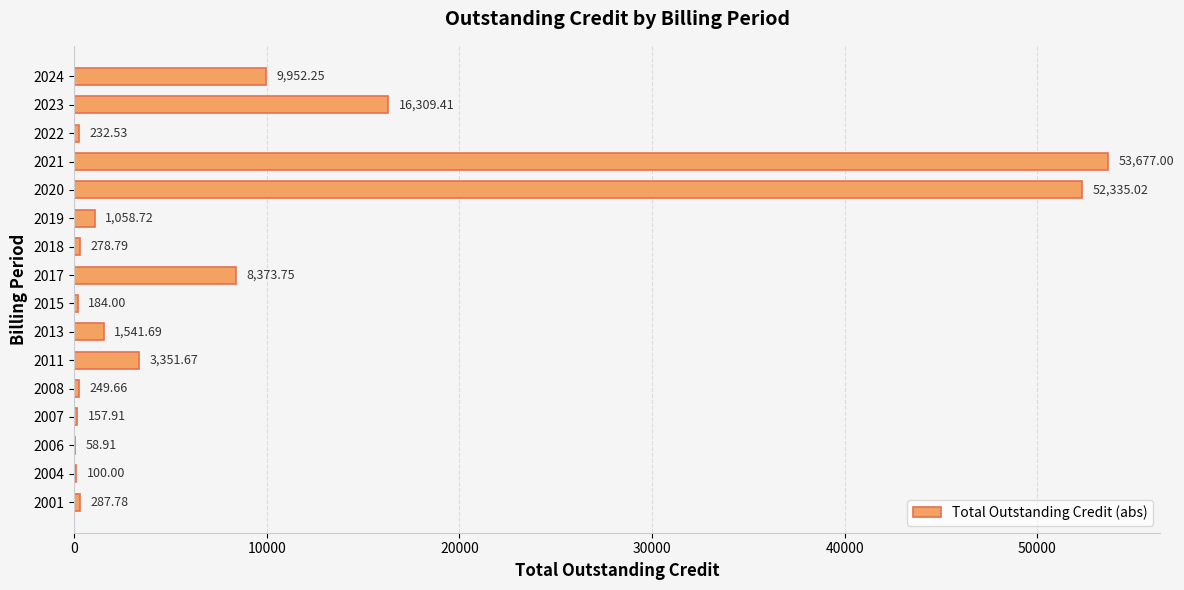

Which has a higher value, 2011 or 2015?

2011